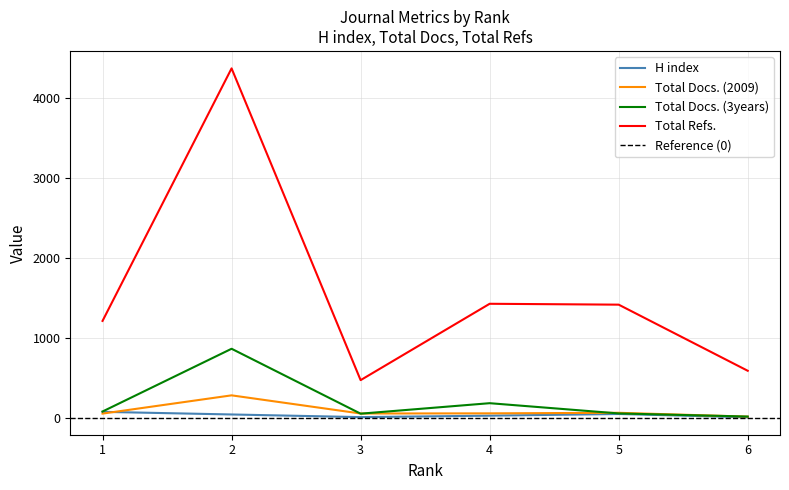

What is the sum of all H index values?

232